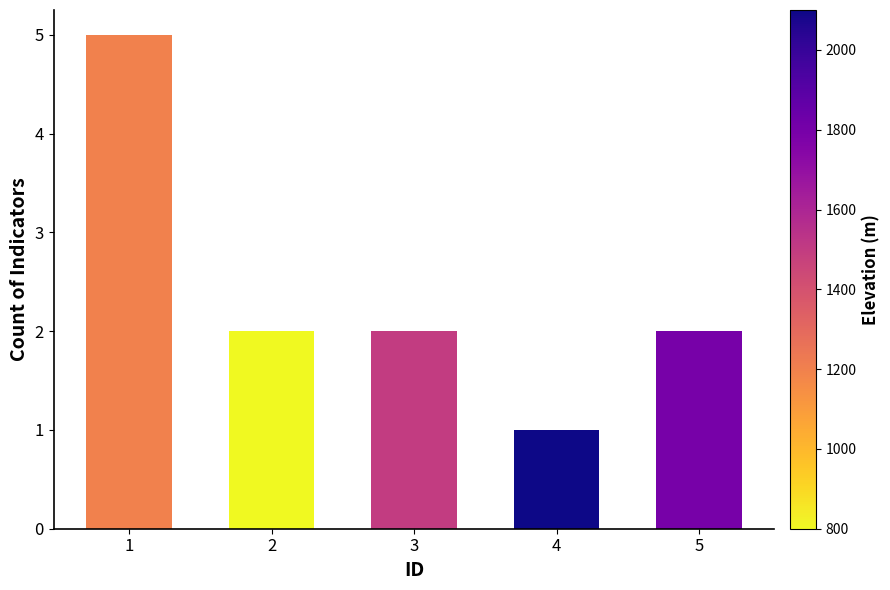

Reading left to right, extract all data points from this chart.

1=5	2=2	3=2	4=1	5=2